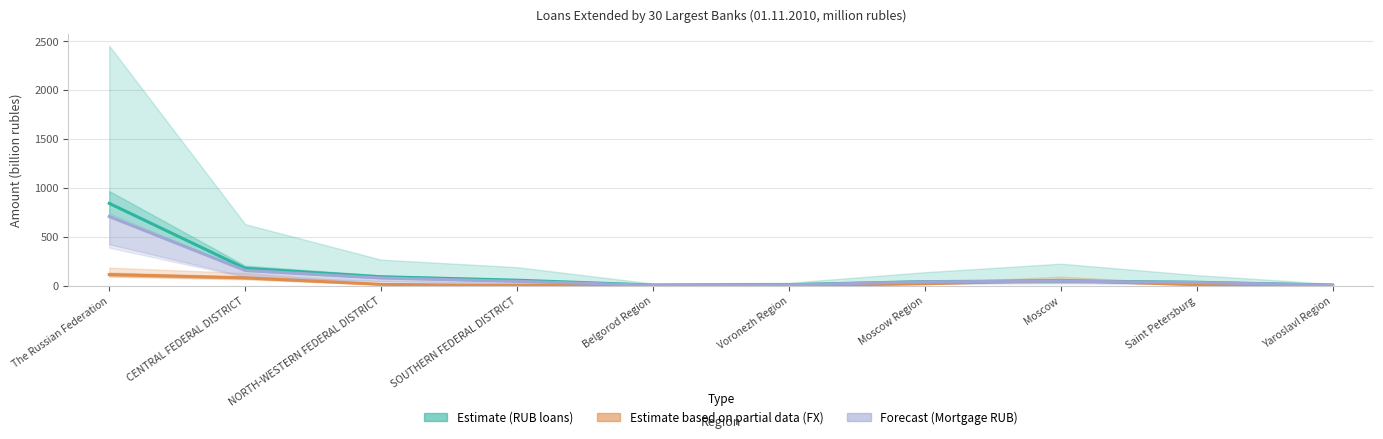

List the series in order of their peak value, lowest first.

Estimate (FX loans), Forecast (Mortgage RUB), Estimate (RUB loans)